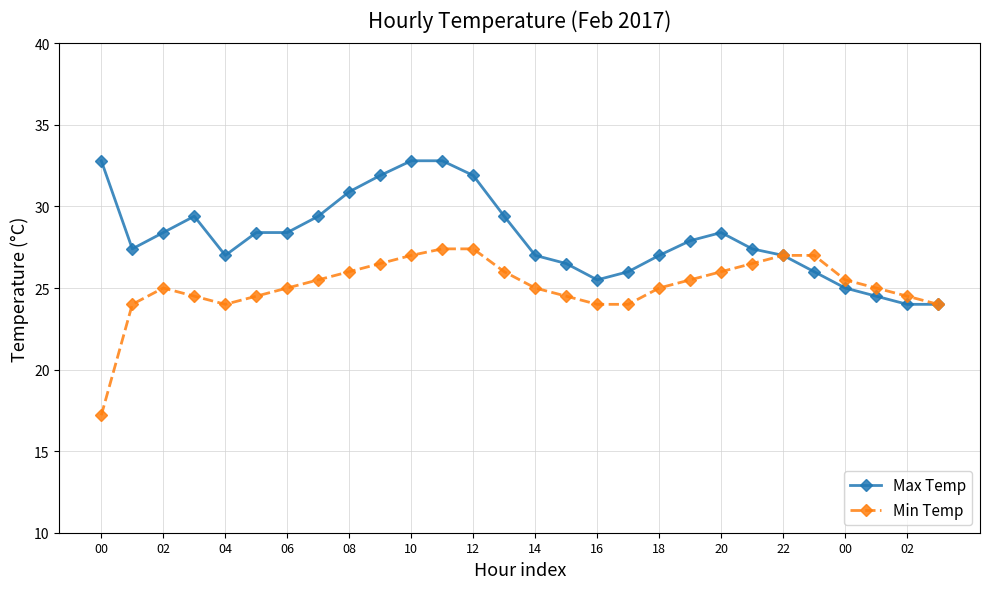

How many distinct data groups are displayed?

2